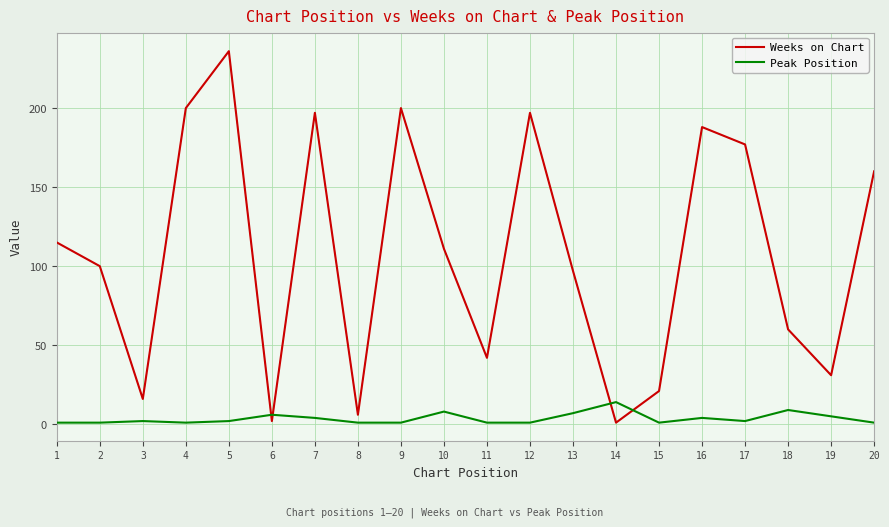

Which series has the largest range (max minus min)?

Weeks on Chart